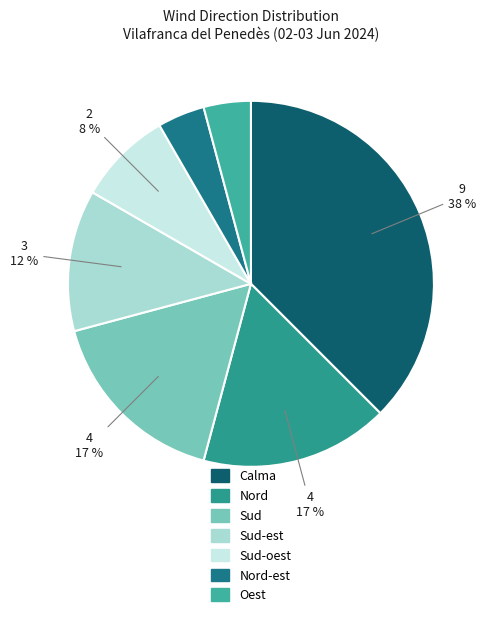

Count the number of slices in the pie.

7